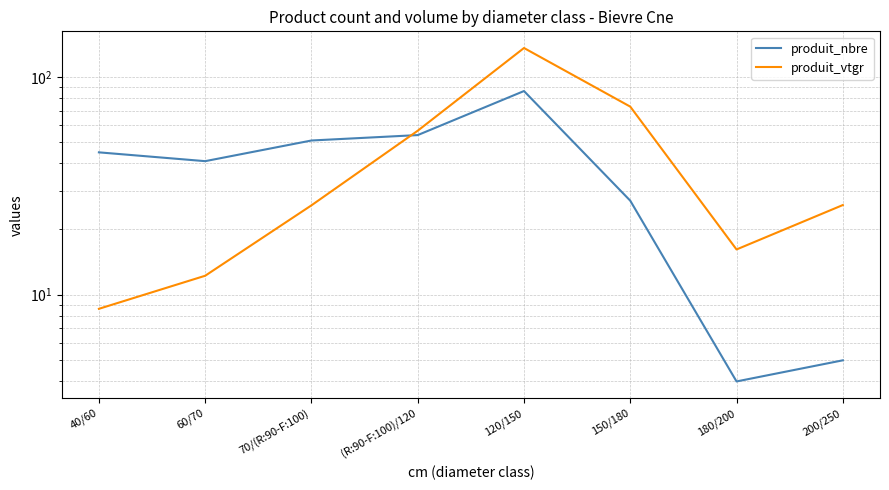

Is it true that produit_nbre equals 41.0 at 60/70?

True